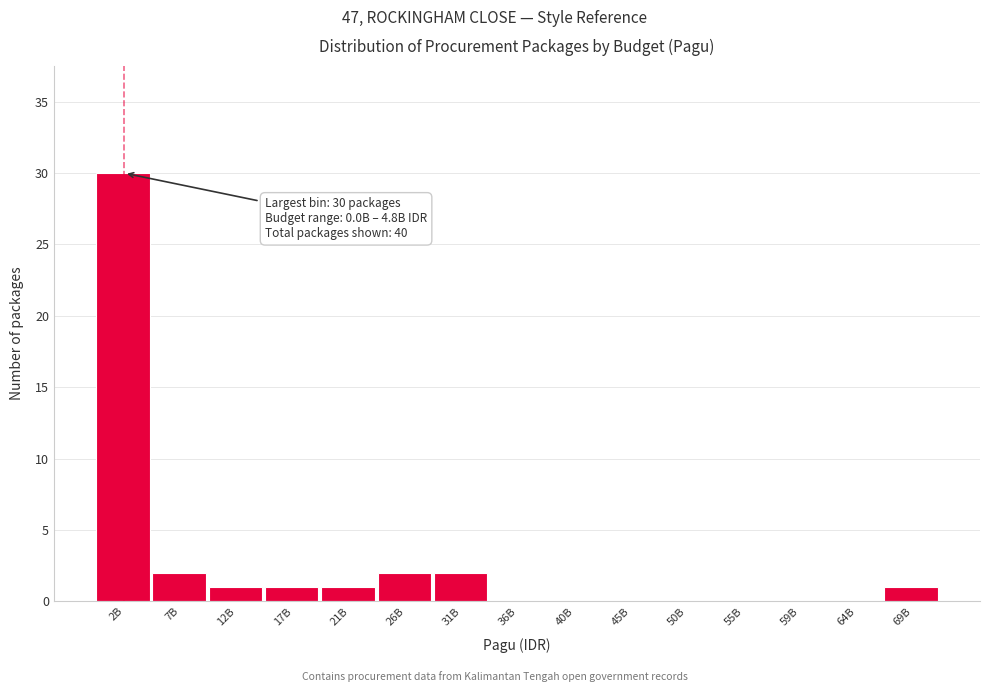

Reading left to right, transcribe all the data shown in this chart.

2B=30	7B=2	12B=1	17B=1	21B=1	26B=2	31B=2	36B=0	40B=0	45B=0	50B=0	55B=0	59B=0	64B=0	69B=1